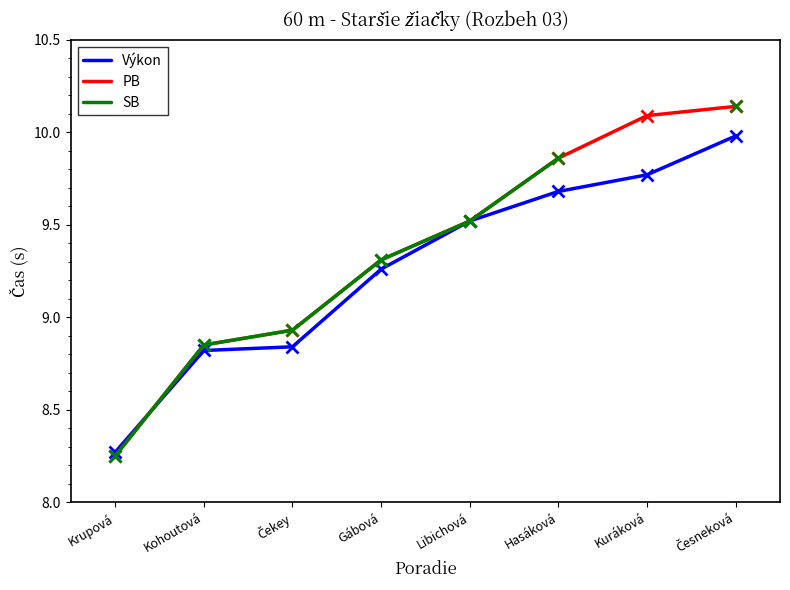

Rank the series by their maximum value, from lowest to highest.

Výkon, PB, SB